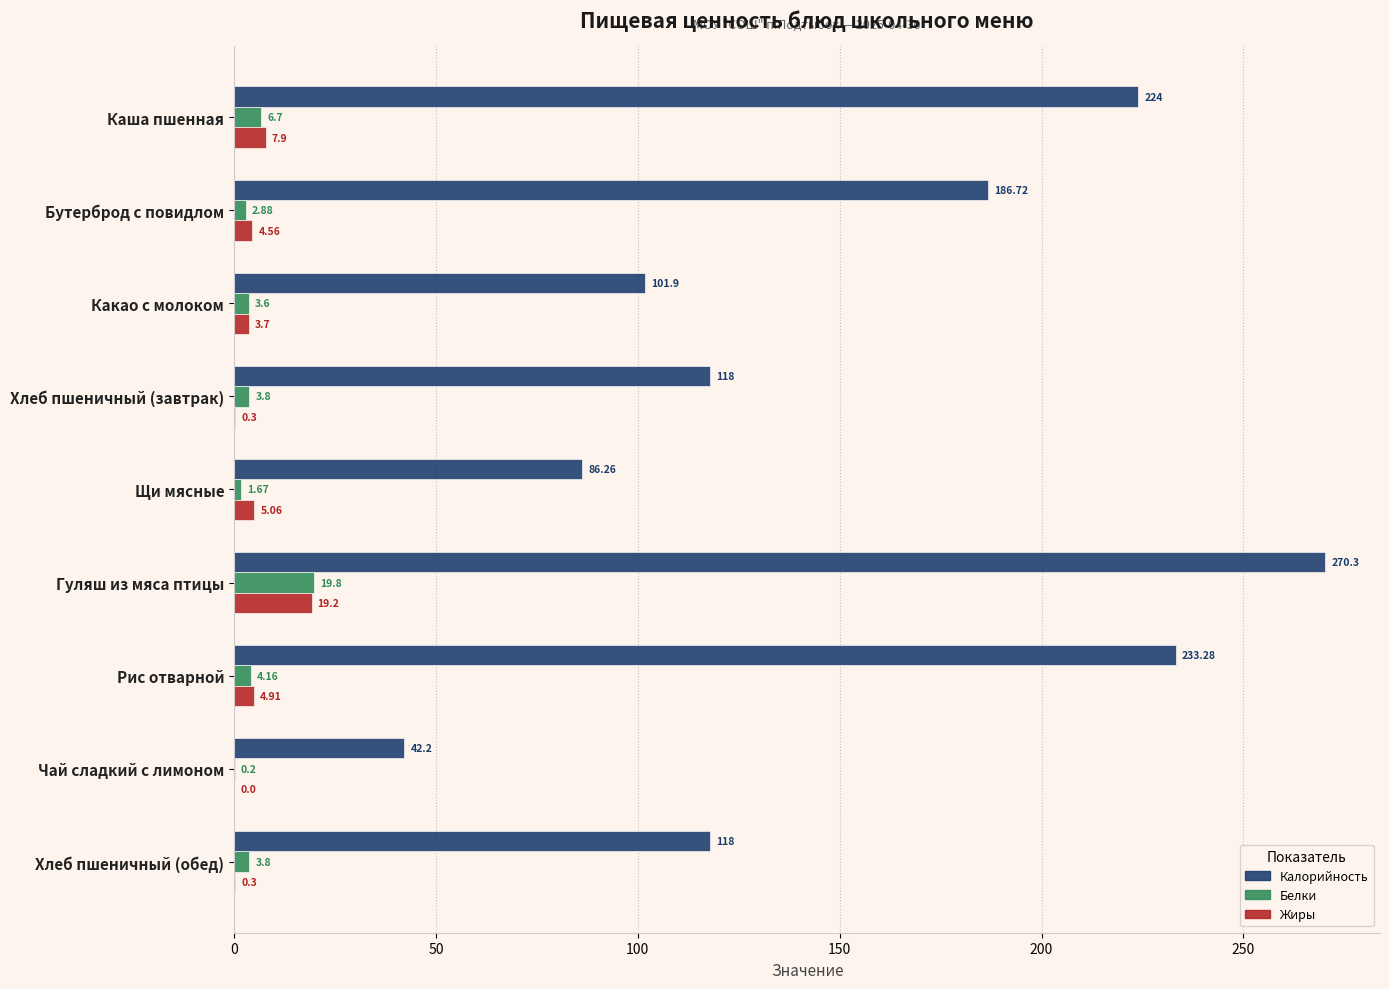

Which series has the widest spread of values?

Калорийность